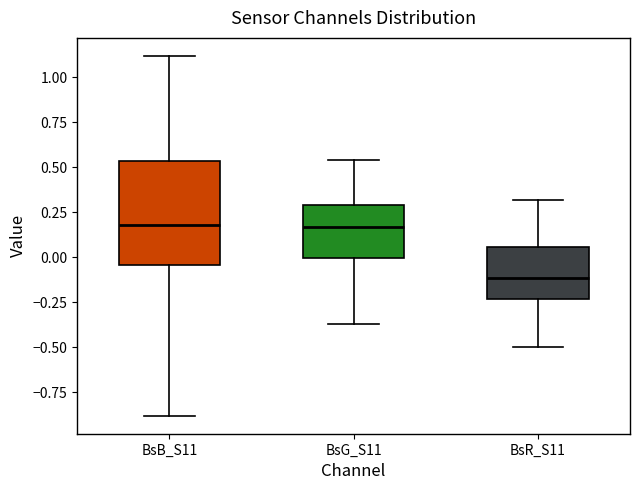

Where is the lower edge of the box for BsB_S11 on the y-axis? The values are not printed on the chart, so give them approximately, as read against the axis.

-0.05